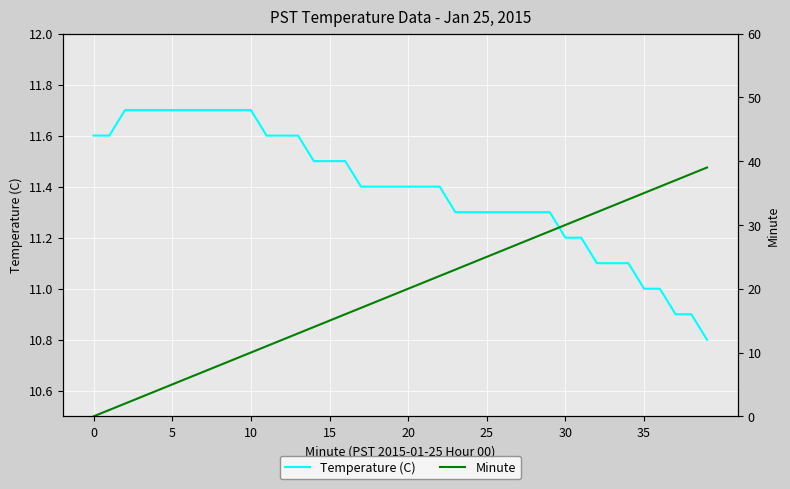

Which series has the largest range (max minus min)?

Minute